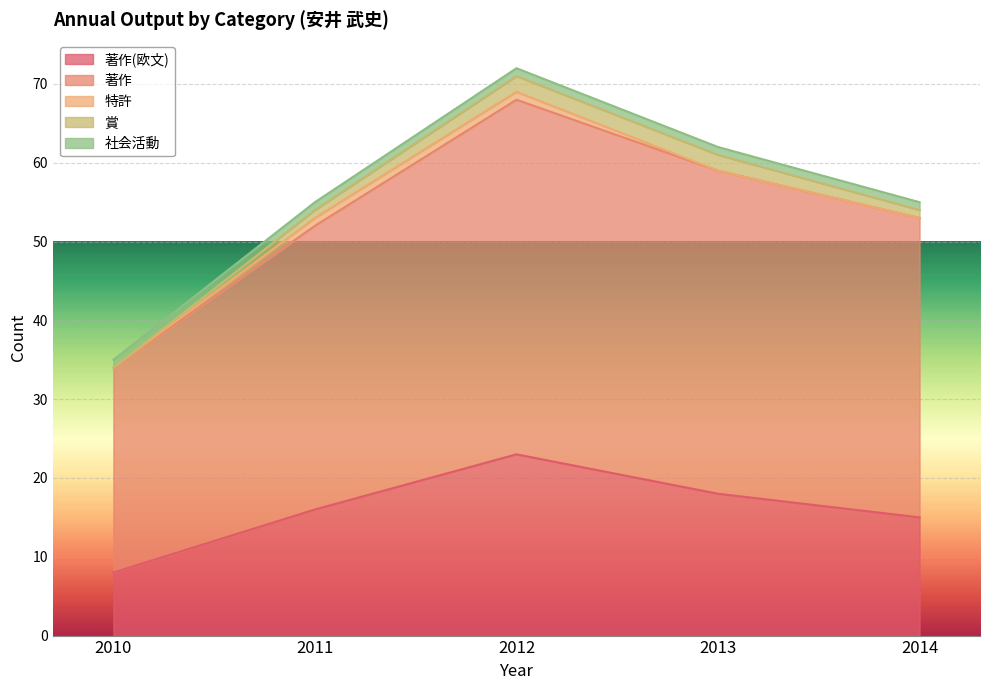

True or false: 特許 has more than 1 interior local peaks.

False